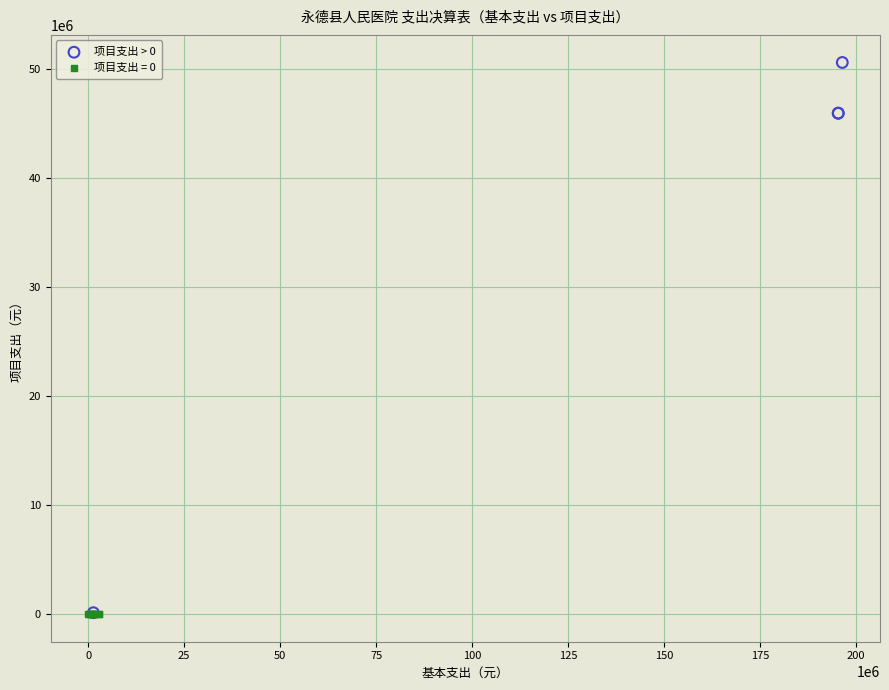

What are all the series names shown in the legend?

项目支出 > 0, 项目支出 = 0